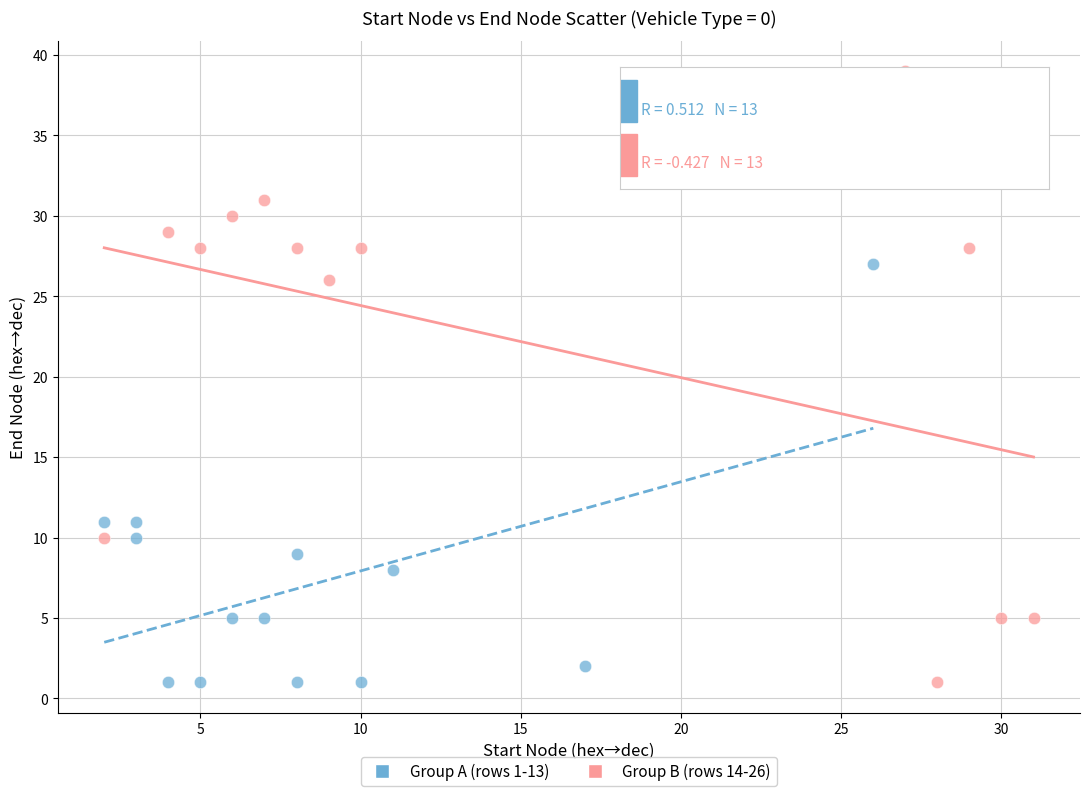

What are all the series names shown in the legend?

Group A (rows 1-13), Group B (rows 14-26)